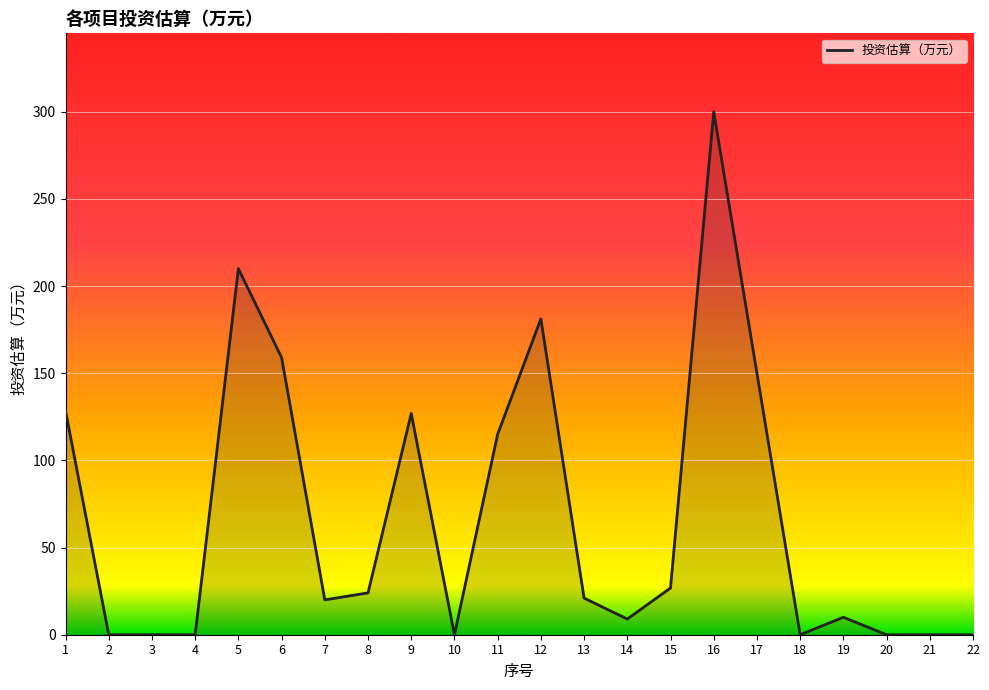

Is it true that the value at 7 is 35.8?

False